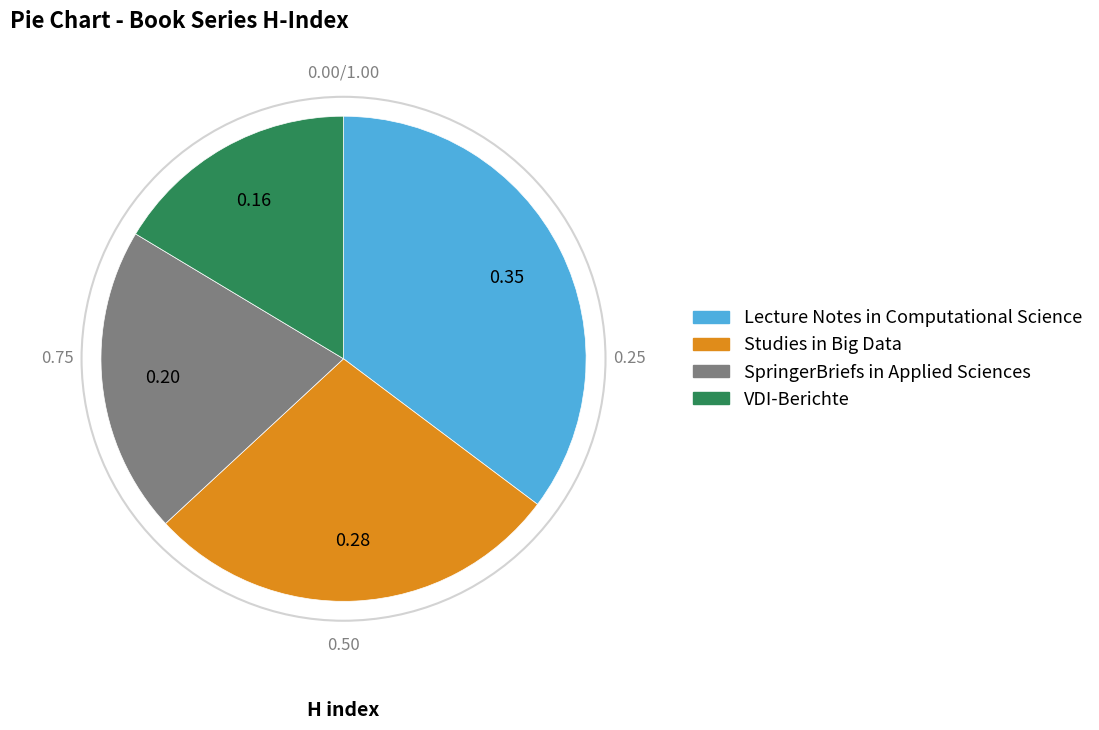

How many segments does this pie chart have?

4